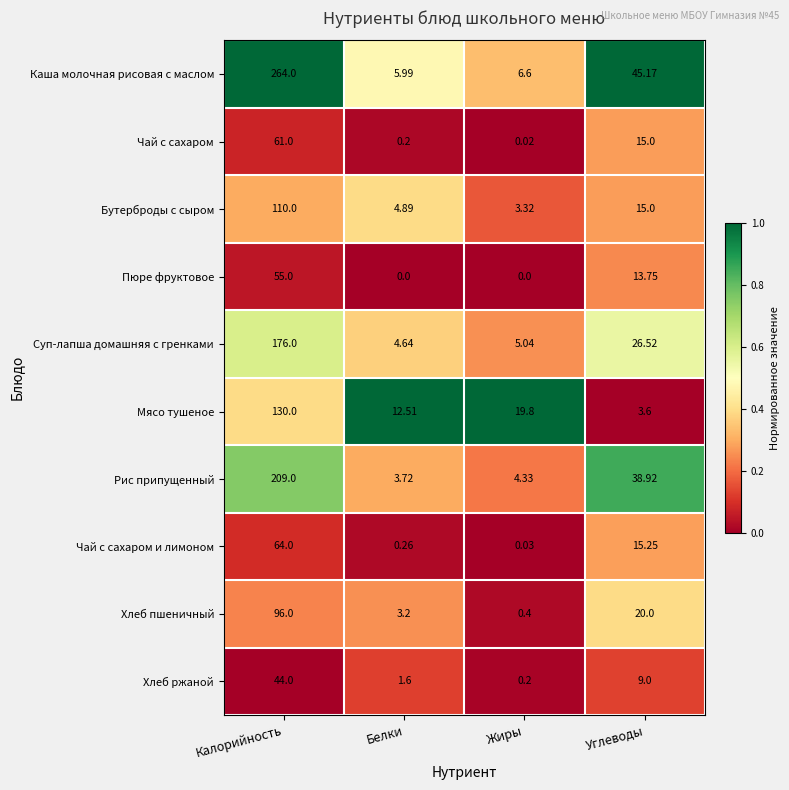

Rank the series by their maximum value, from highest to lowest.

Каша молочная рисовая с маслом, Рис припущенный, Суп-лапша домашняя с гренками, Мясо тушеное, Бутерброды с сыром, Хлеб пшеничный, Чай с сахаром и лимоном, Чай с сахаром, Пюре фруктовое, Хлеб ржаной